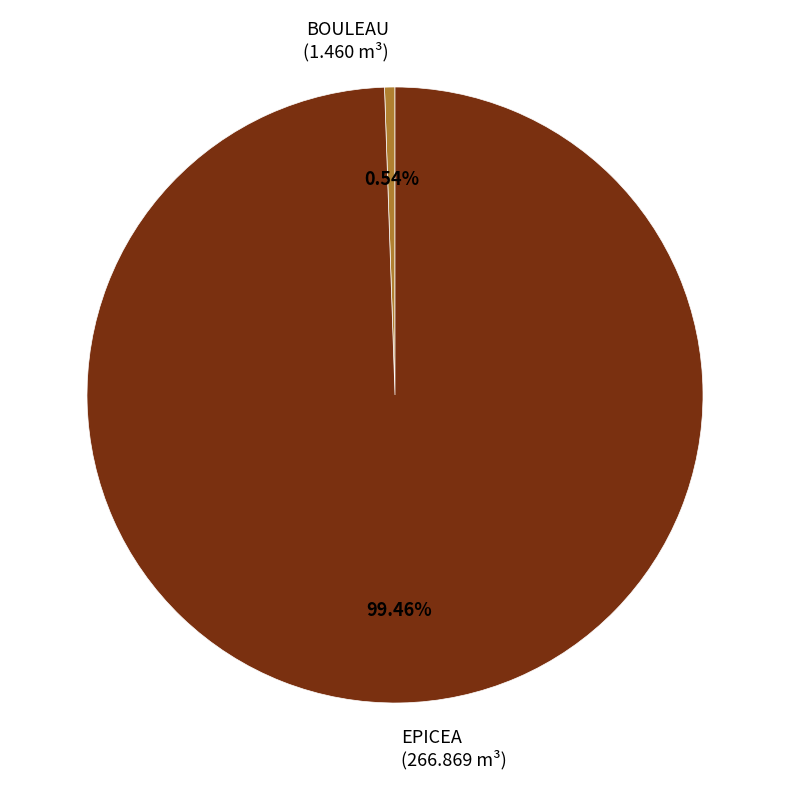

To the nearest percent, what portion does EPICEA represent?

99%